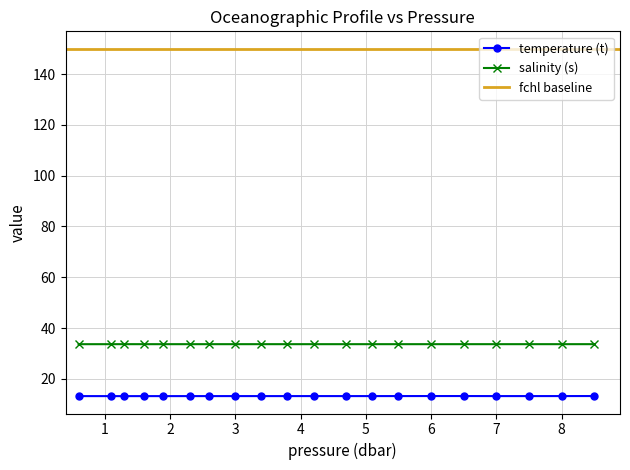

At which label is t closest to 13?

2